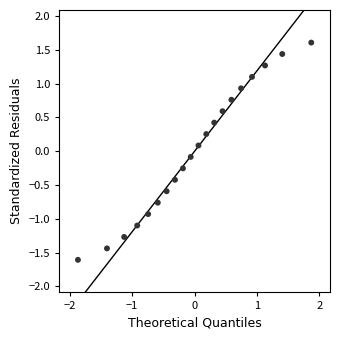

What is the range of Y values (max minus min)?

3.2